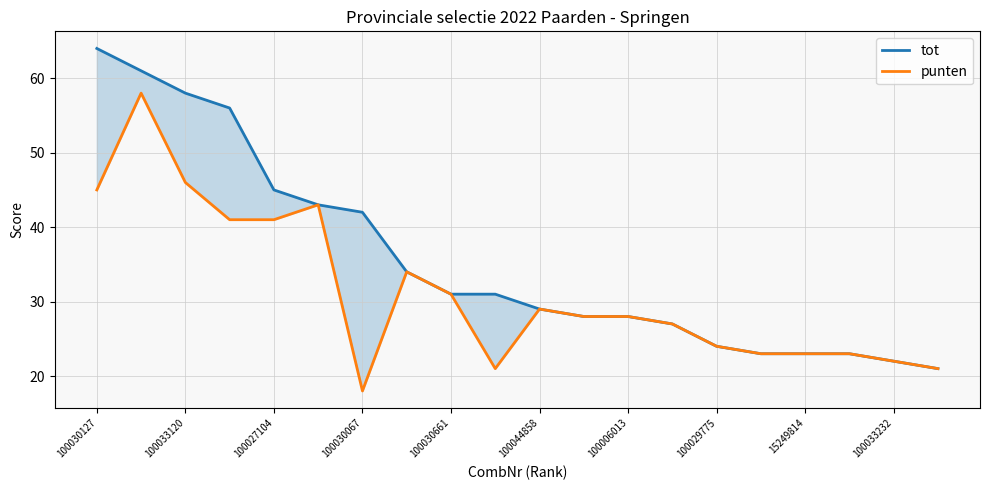

True or false: tot and punten intersect in this chart.

False